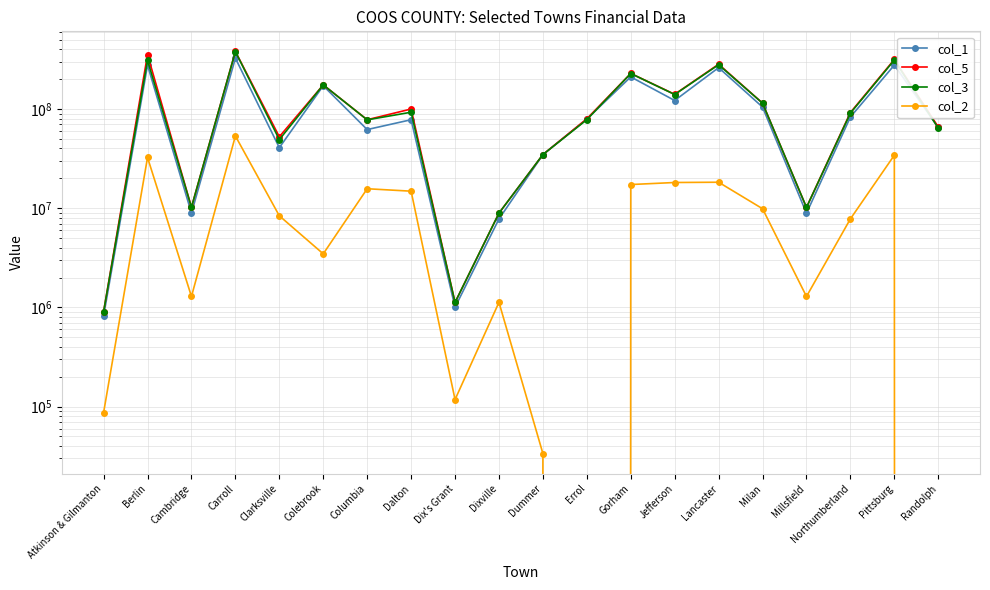

What is the label of the 18th point from the left?

Northumberland